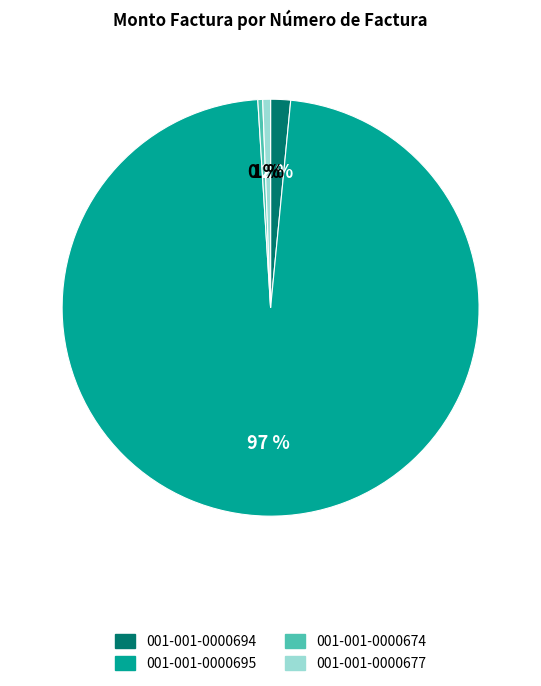

Does any single category account for the majority?

Yes